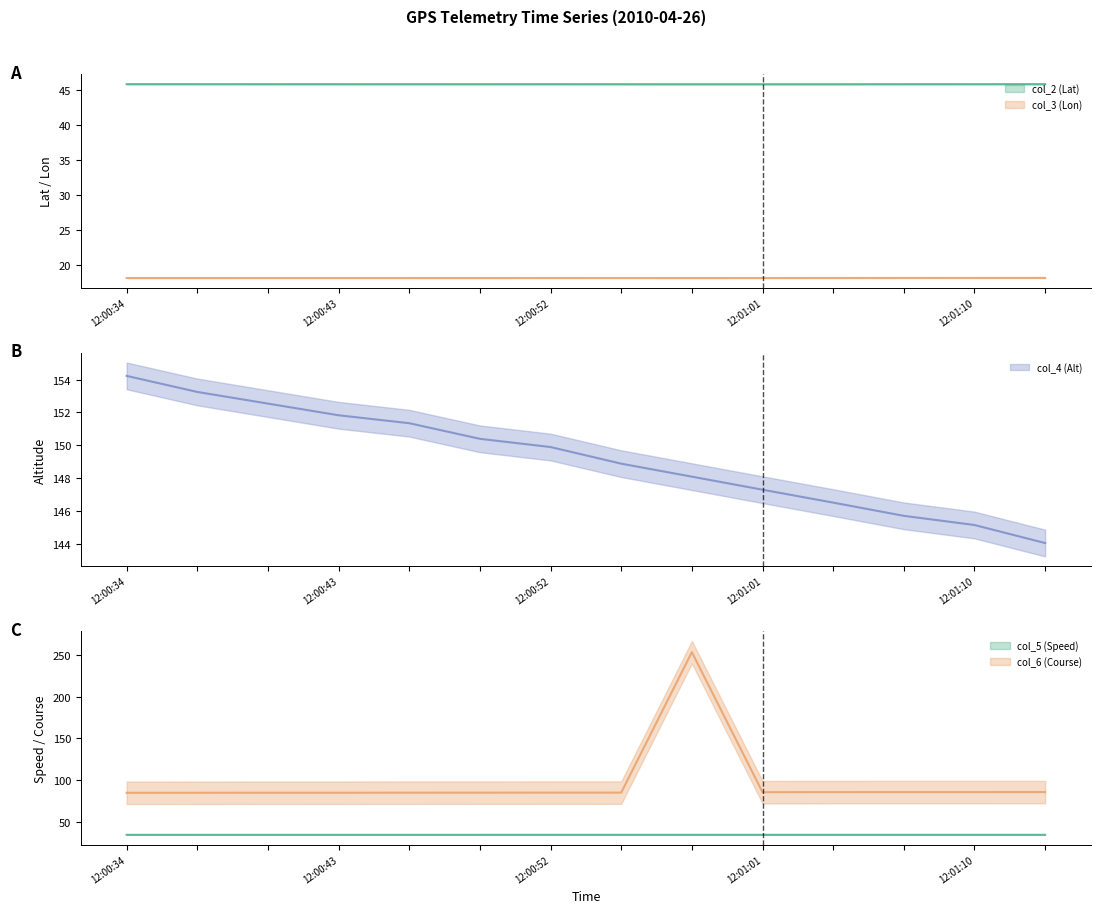

True or false: col_5 (Speed) and col_3 (Lon) cross at least once.

False